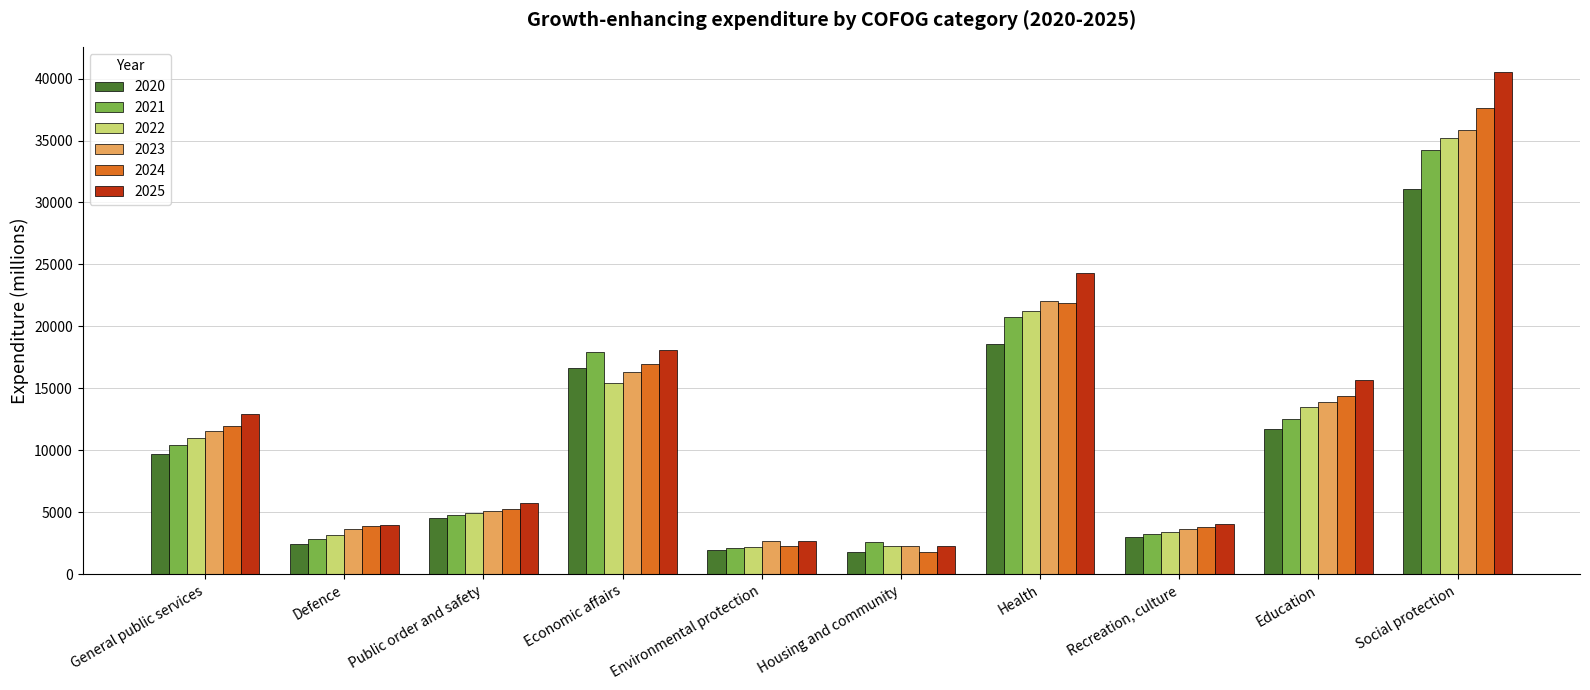

What is the difference between the 2022 values at Housing and community and Economic affairs?

13198.9